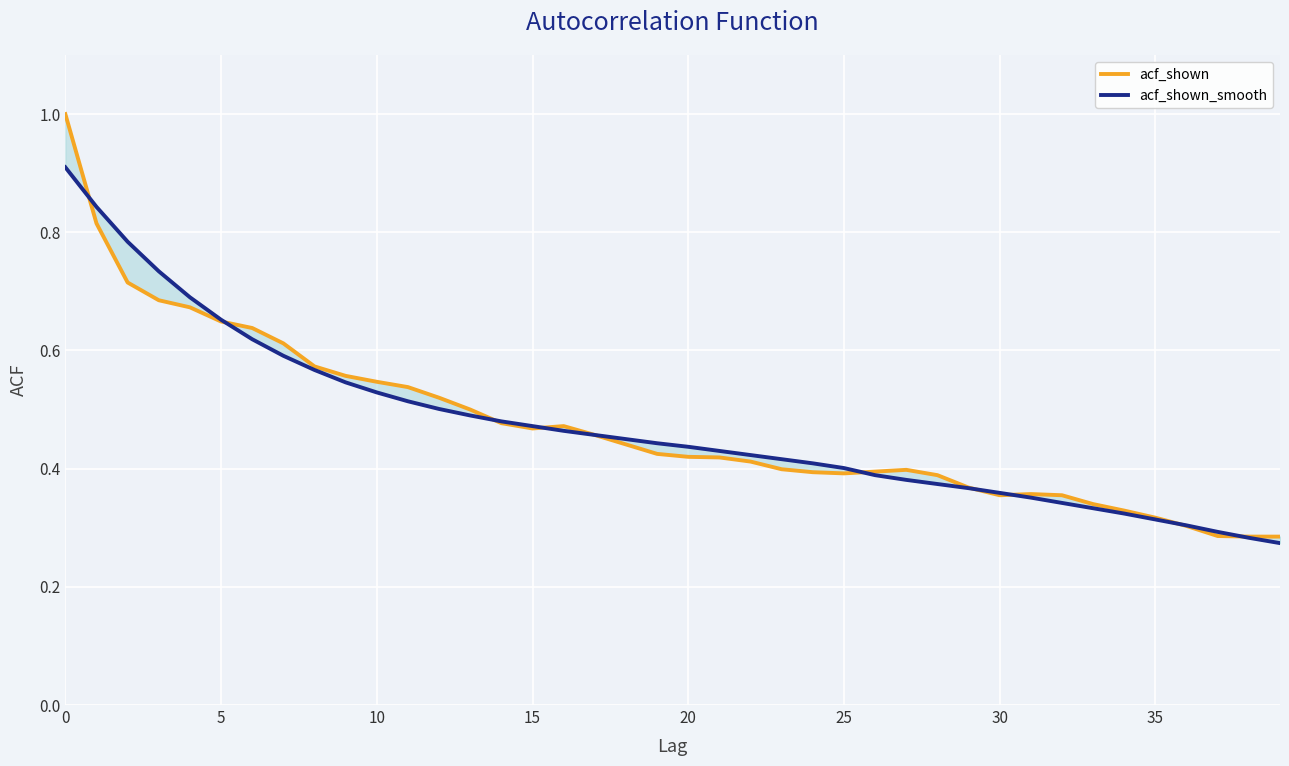

Which series has the largest range (max minus min)?

acf_shown